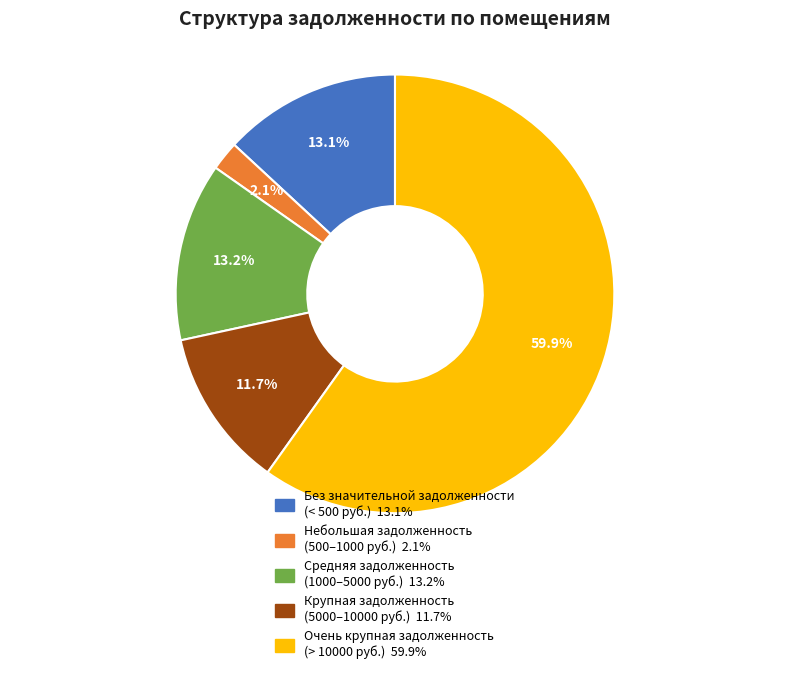

Does any single category account for the majority?

Yes